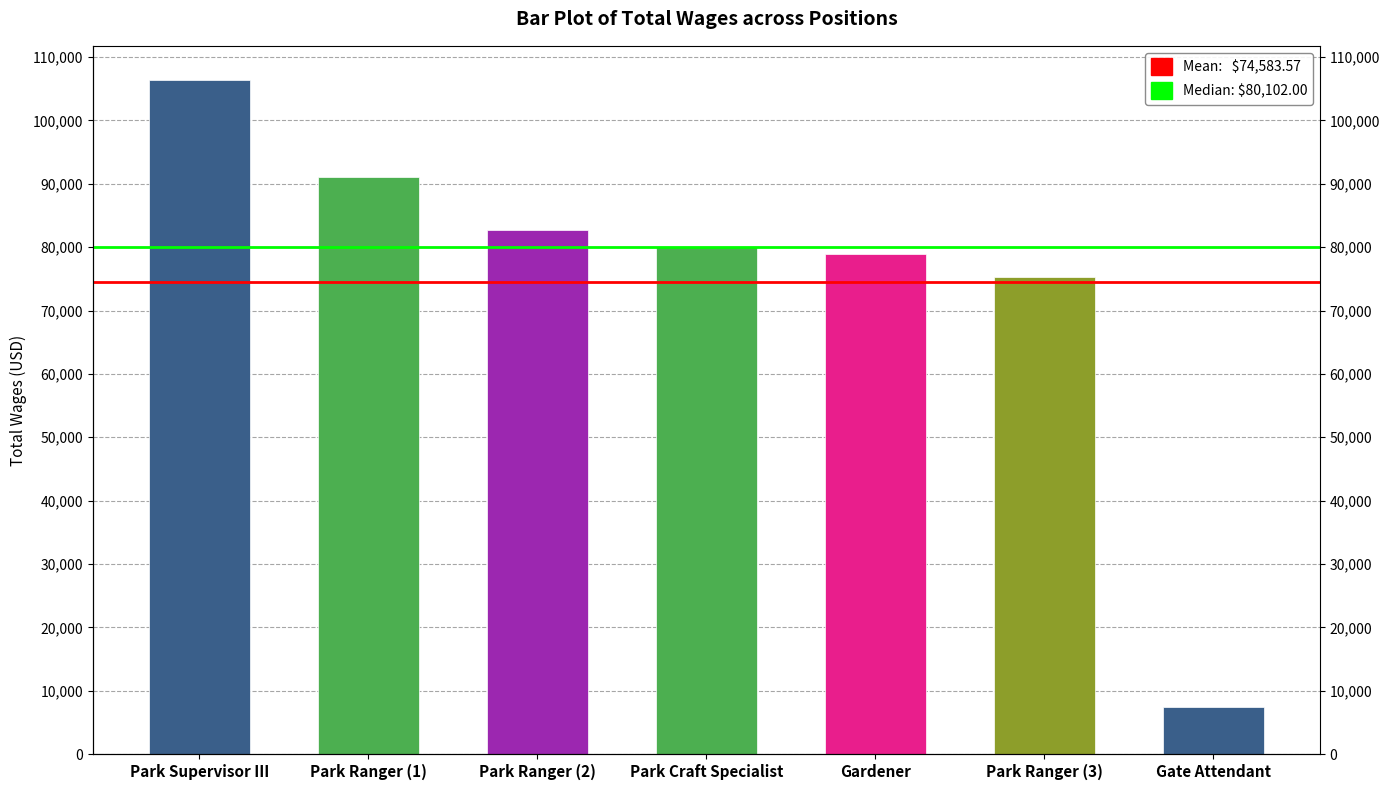

Are the bars horizontal?

No